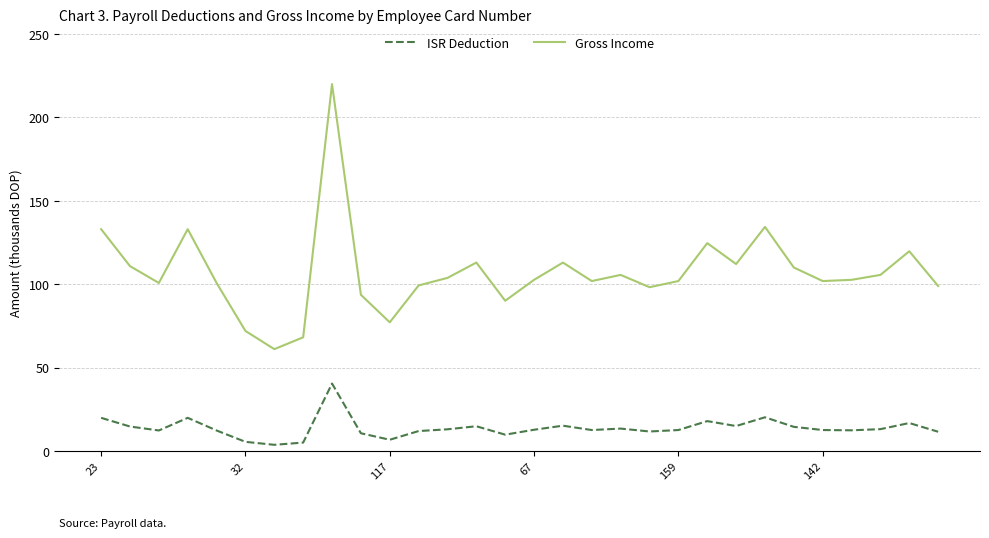

Which series has the largest total across all categories?

Gross Income